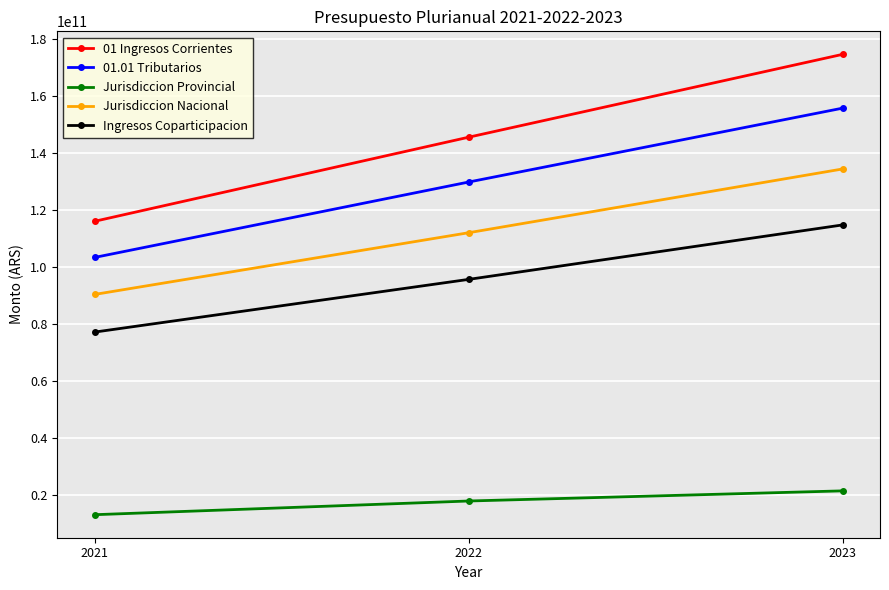

List the labels in order of 01.01 Tributarios value, smallest first.

2021, 2022, 2023